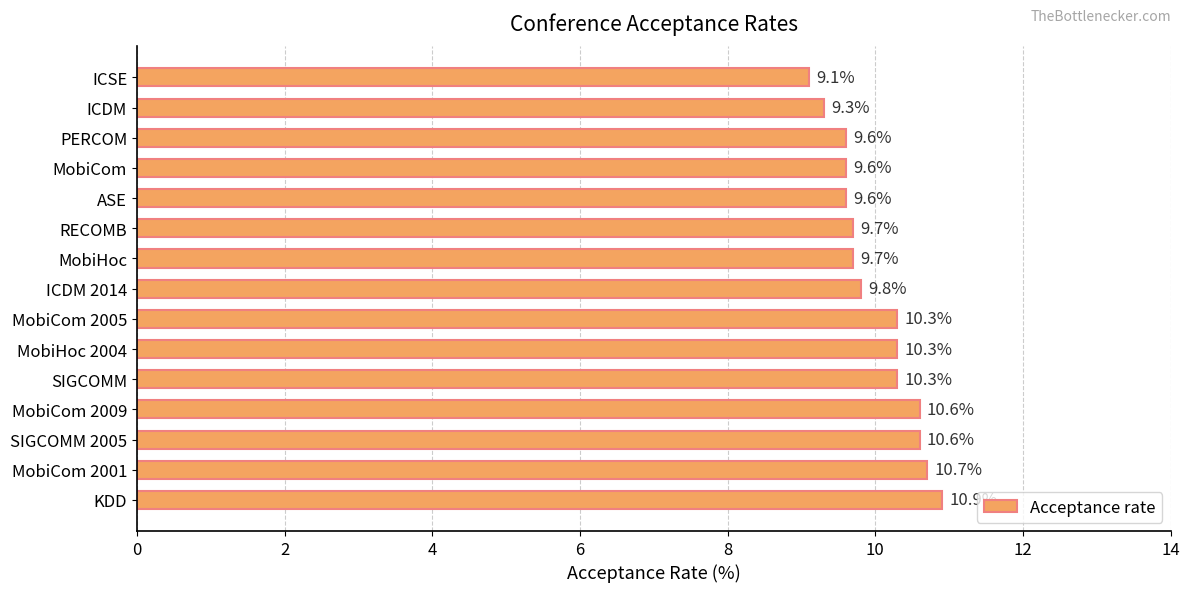

The value at RECOMB is 15.4. True or false?

False